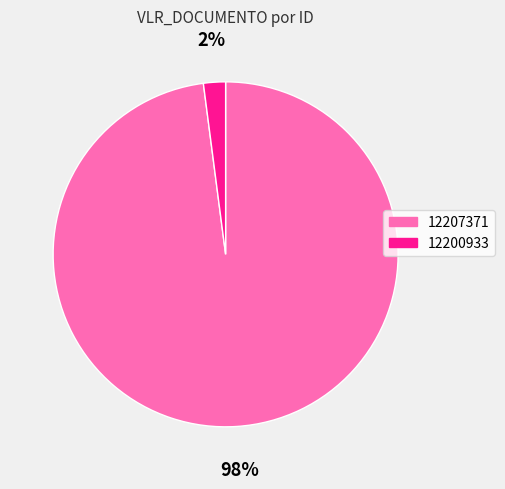

How many slices are in this pie chart?

2